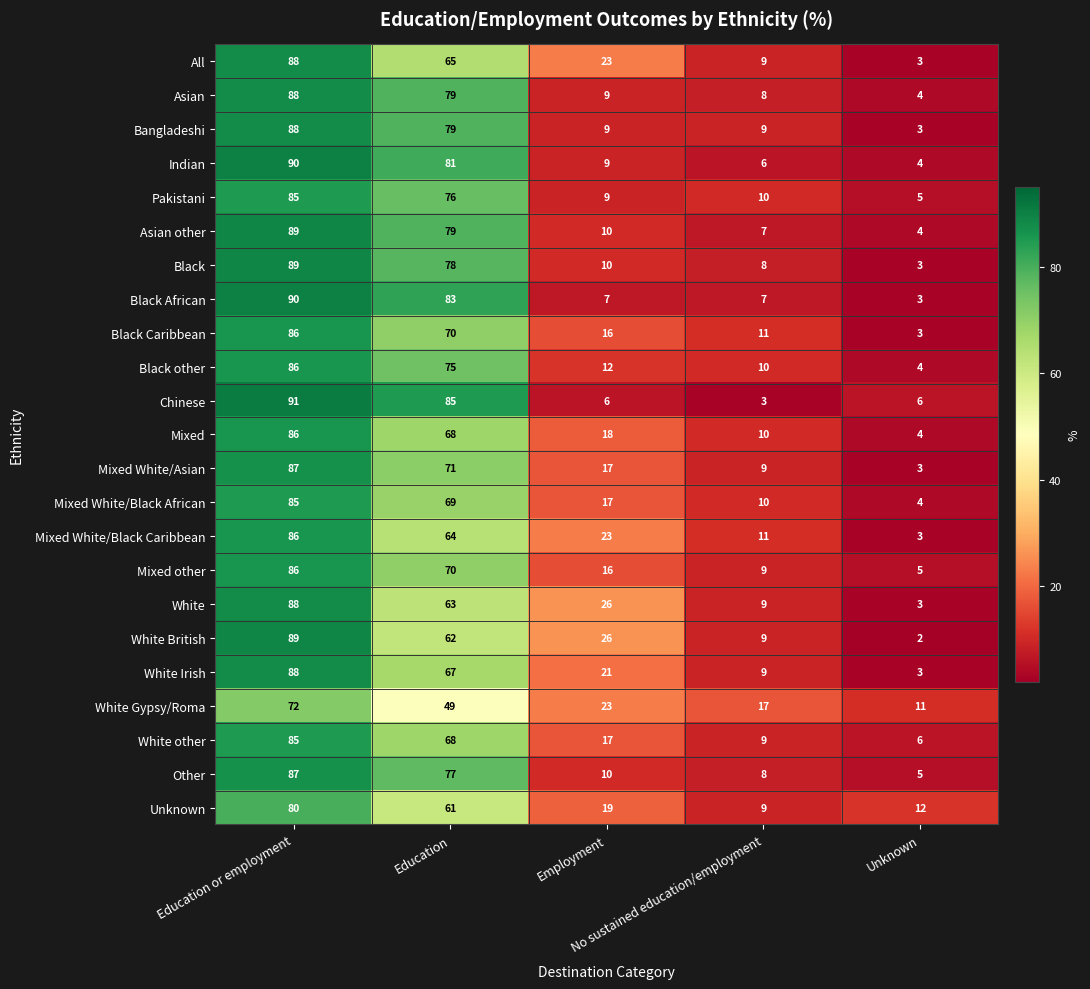

What is the average value of the Asian series?

38